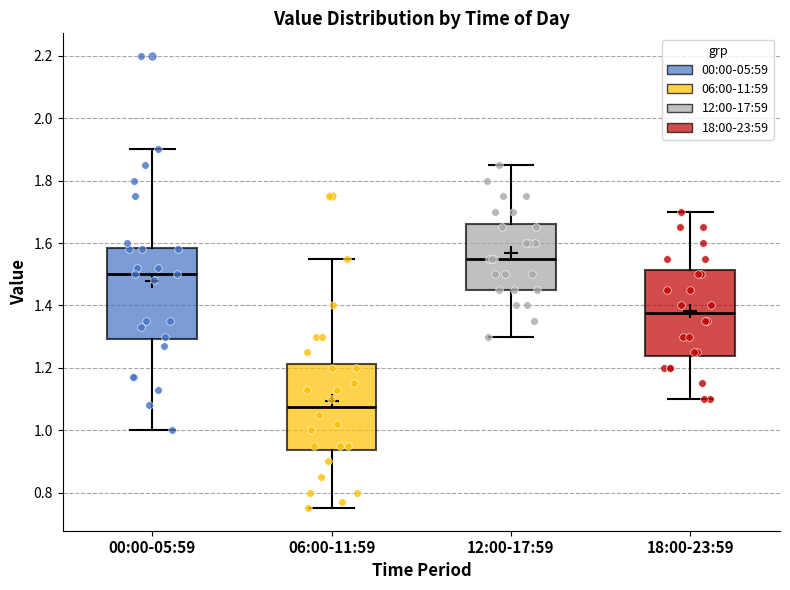

Reading left to right, read every box against the y-axis: the position of its median line, the range the box covers, and the ends of its whiskers. The values are not printed on the chart, so give them approximately, as read against the axis.

00:00-05:59: median 1.50, box 1.30 to 1.58, whiskers 1.00 to 1.90
06:00-11:59: median 1.08, box 0.94 to 1.22, whiskers 0.76 to 1.56
12:00-17:59: median 1.56, box 1.46 to 1.66, whiskers 1.30 to 1.86
18:00-23:59: median 1.38, box 1.24 to 1.52, whiskers 1.10 to 1.70